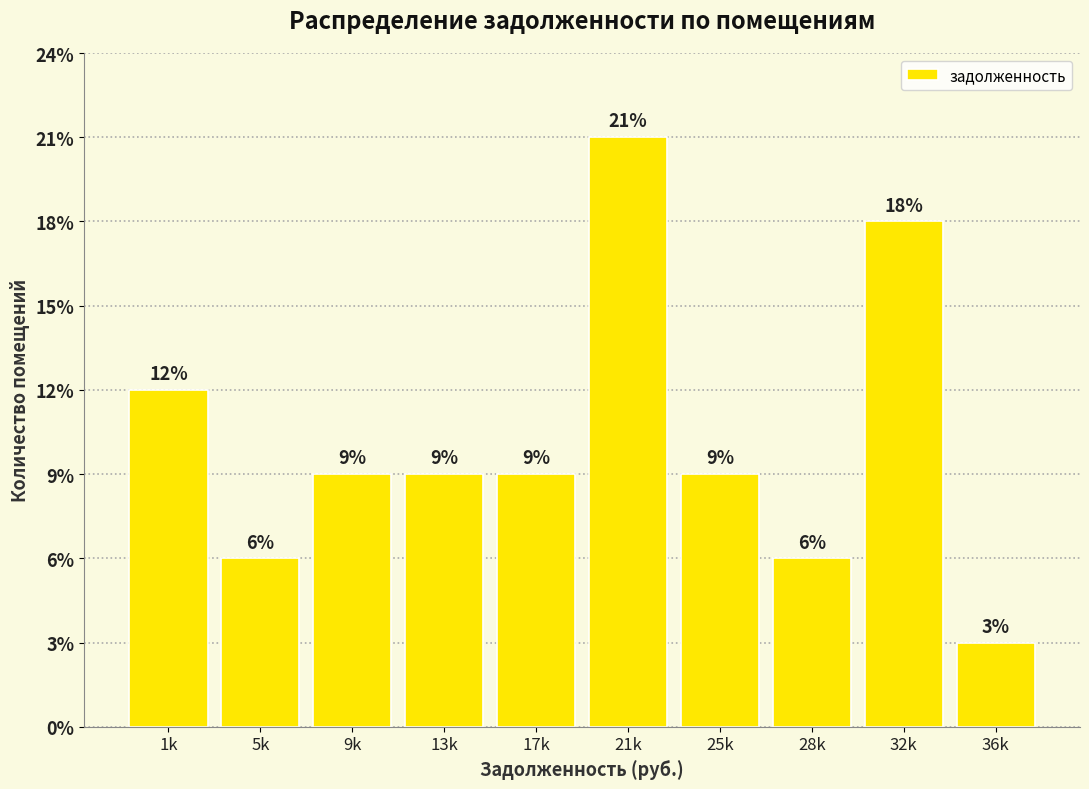

Does the chart contain any negative values?

No